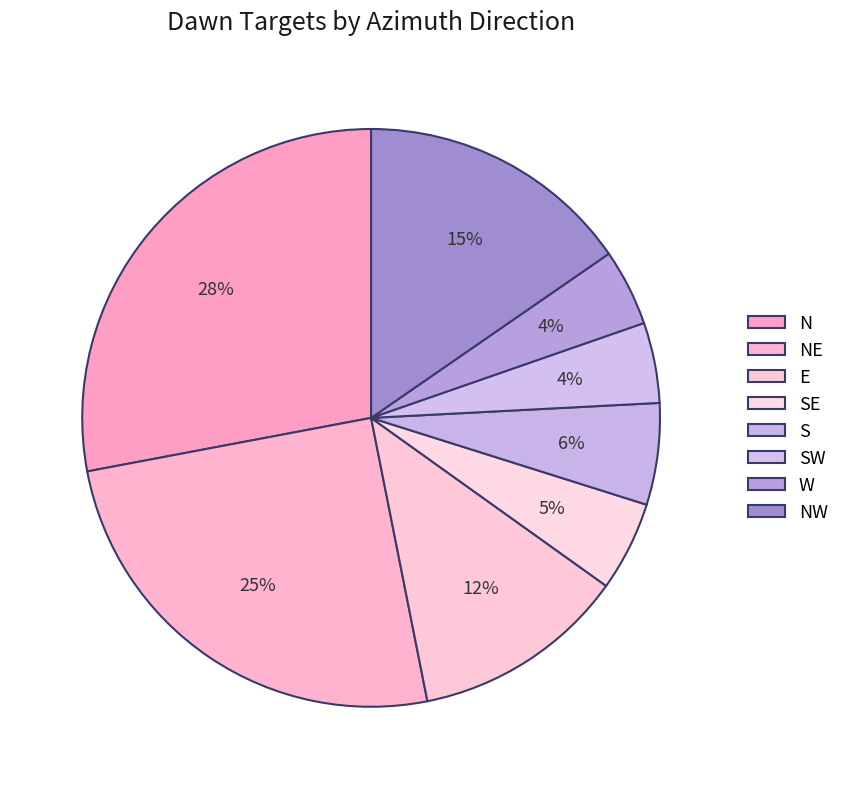

To the nearest percent, what is the difference between the NW and N slice percentages?

13%